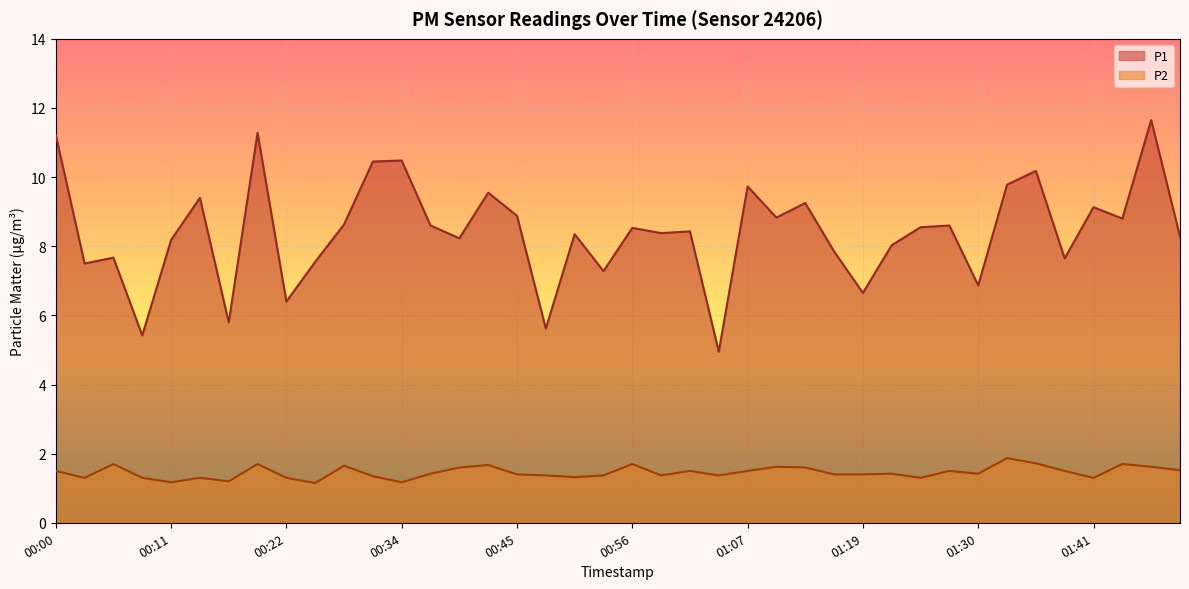

Which has a higher value, 01:27 or 00:48?

01:27